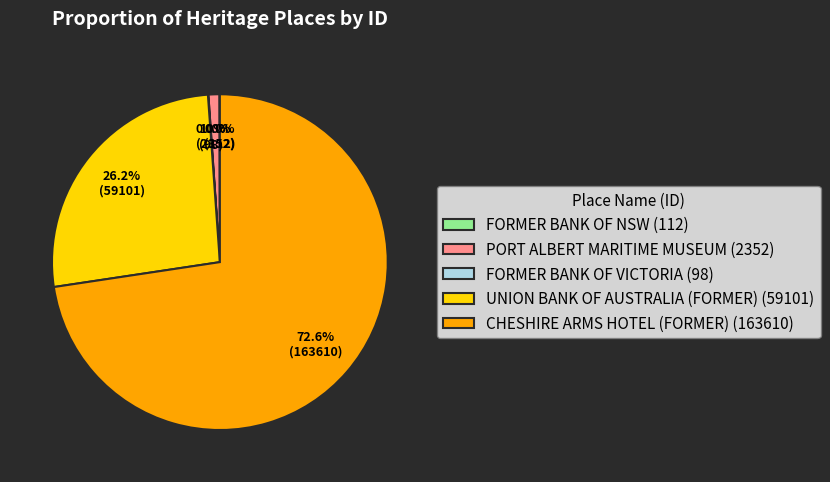

What is the largest slice in the pie chart?

CHESHIRE ARMS HOTEL (FORMER)